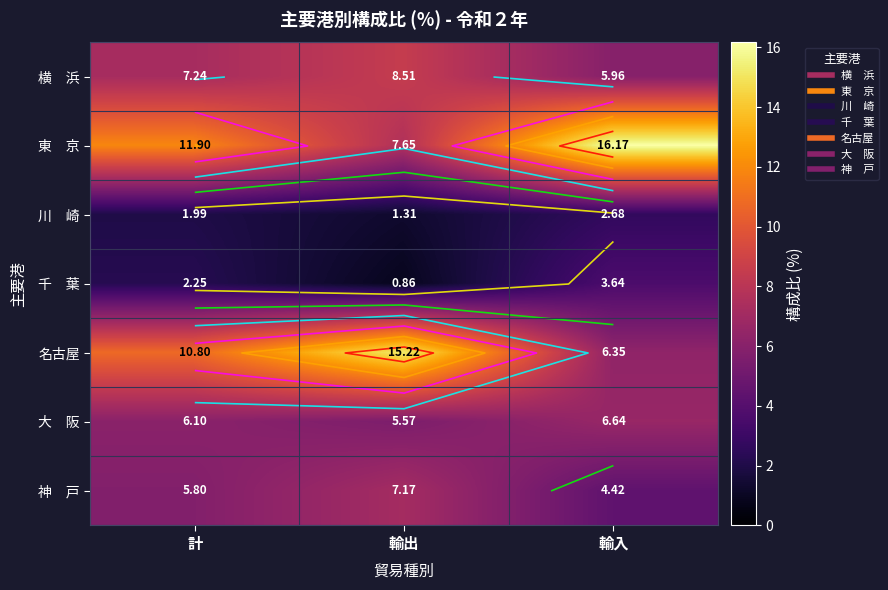

Is it true that 川 崎 equals 2.7 at 輸入?

True